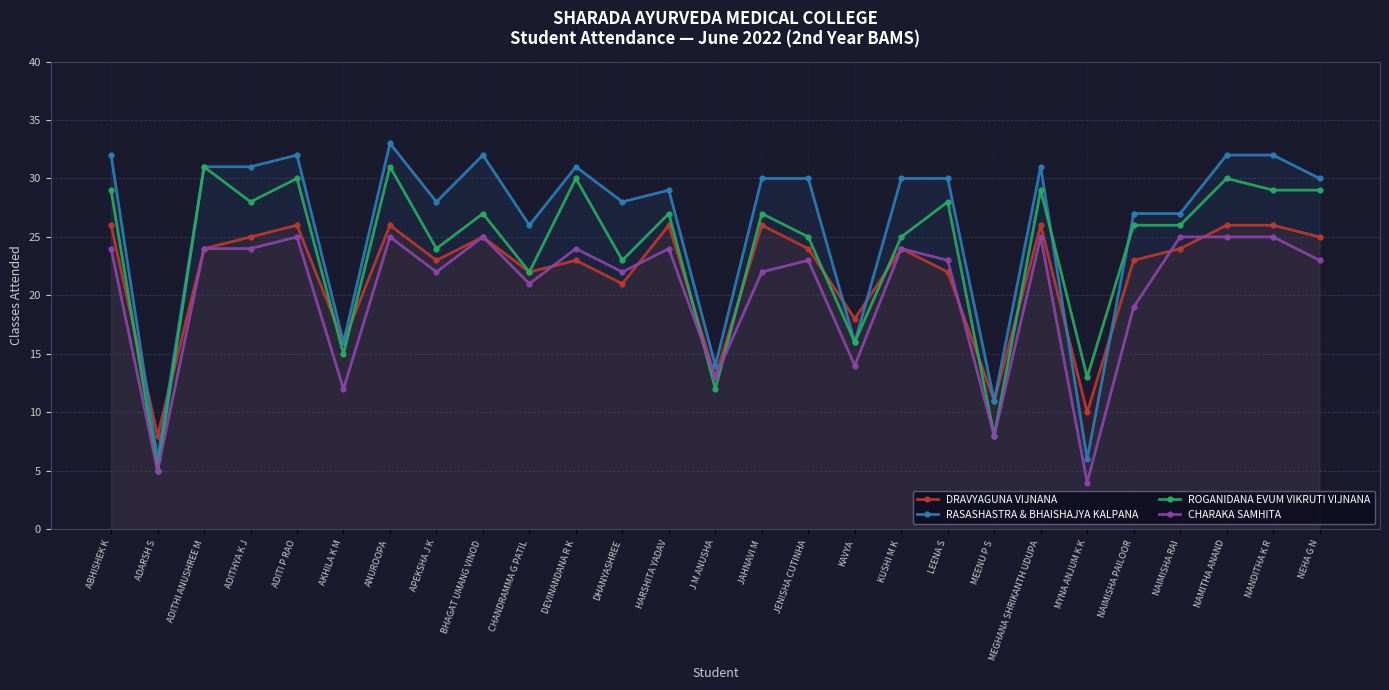

At which category is the sum across all series the highest?

ANUROOPA